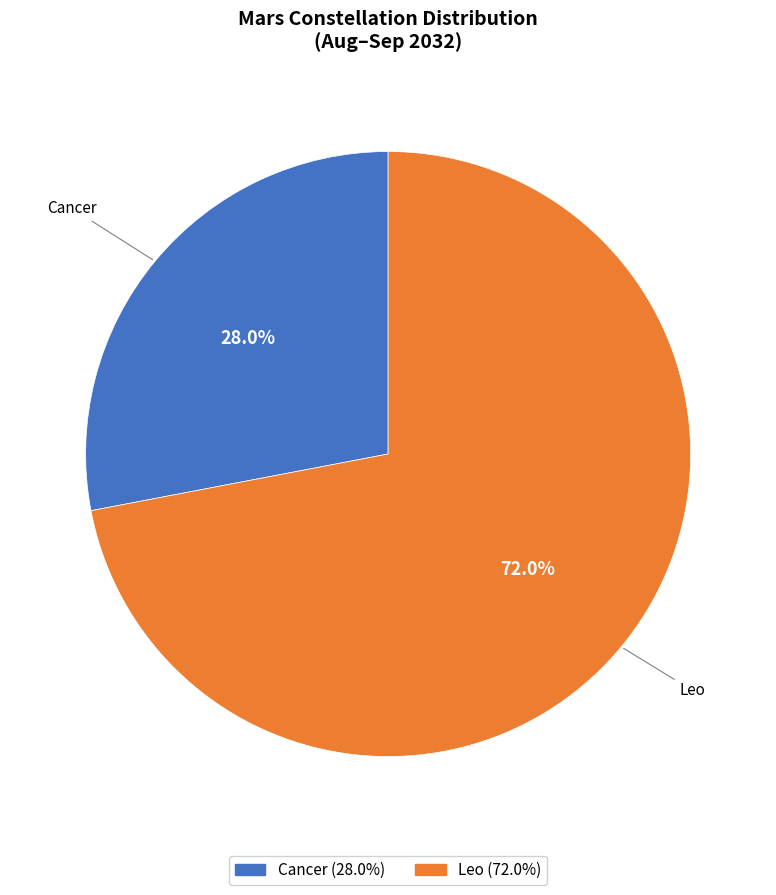

How many segments does this pie chart have?

2